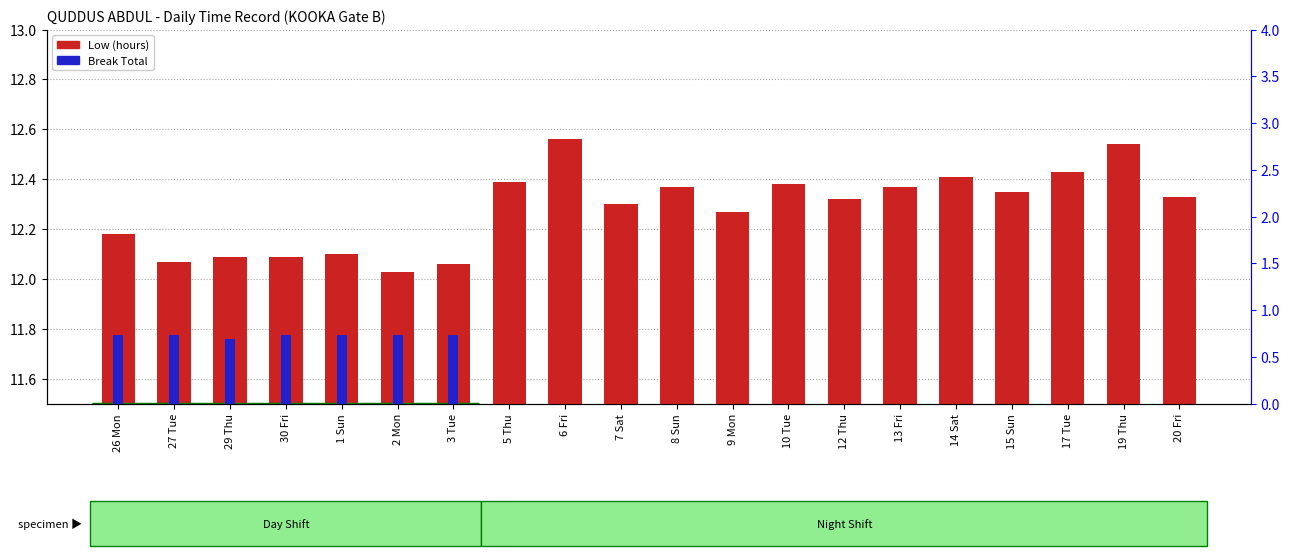

What are all the series names shown in the legend?

Low (hours), Break Total